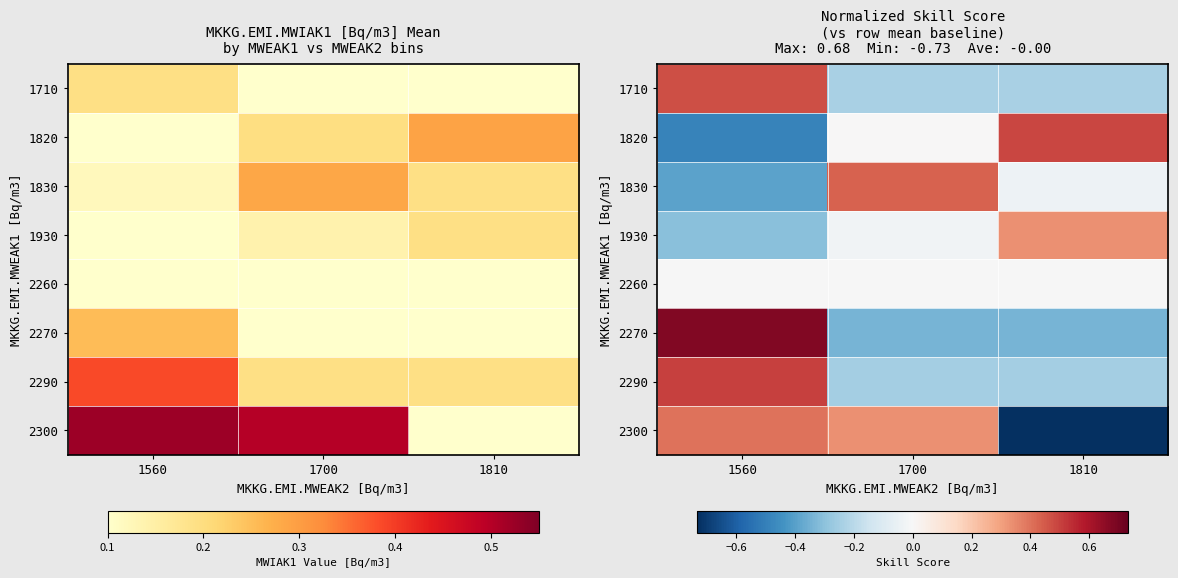

True or false: 2260 has a value of -0.0 at 1700.

True